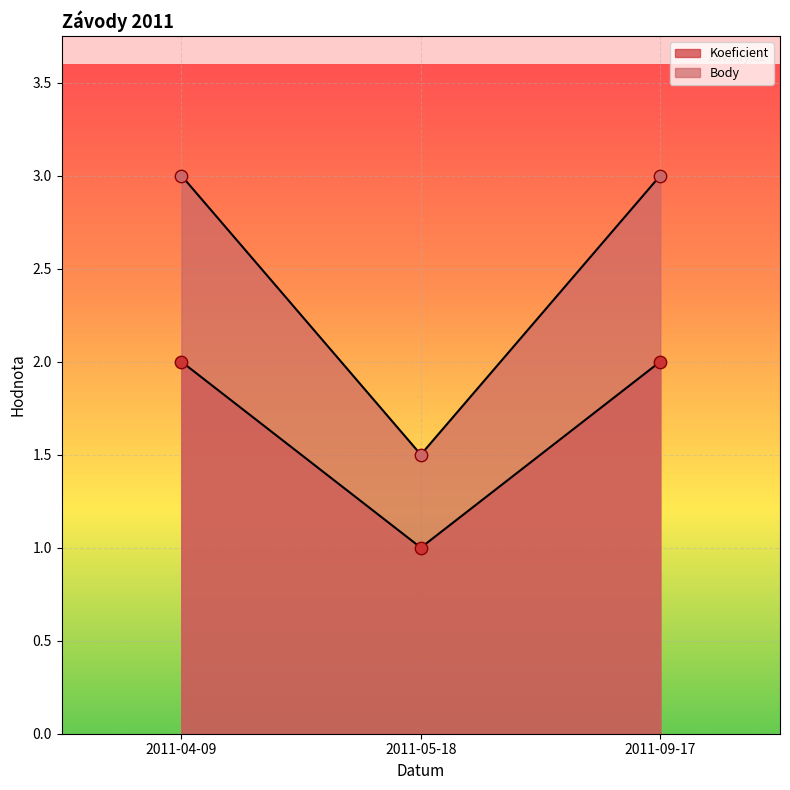

Which series has the largest total across all categories?

Body